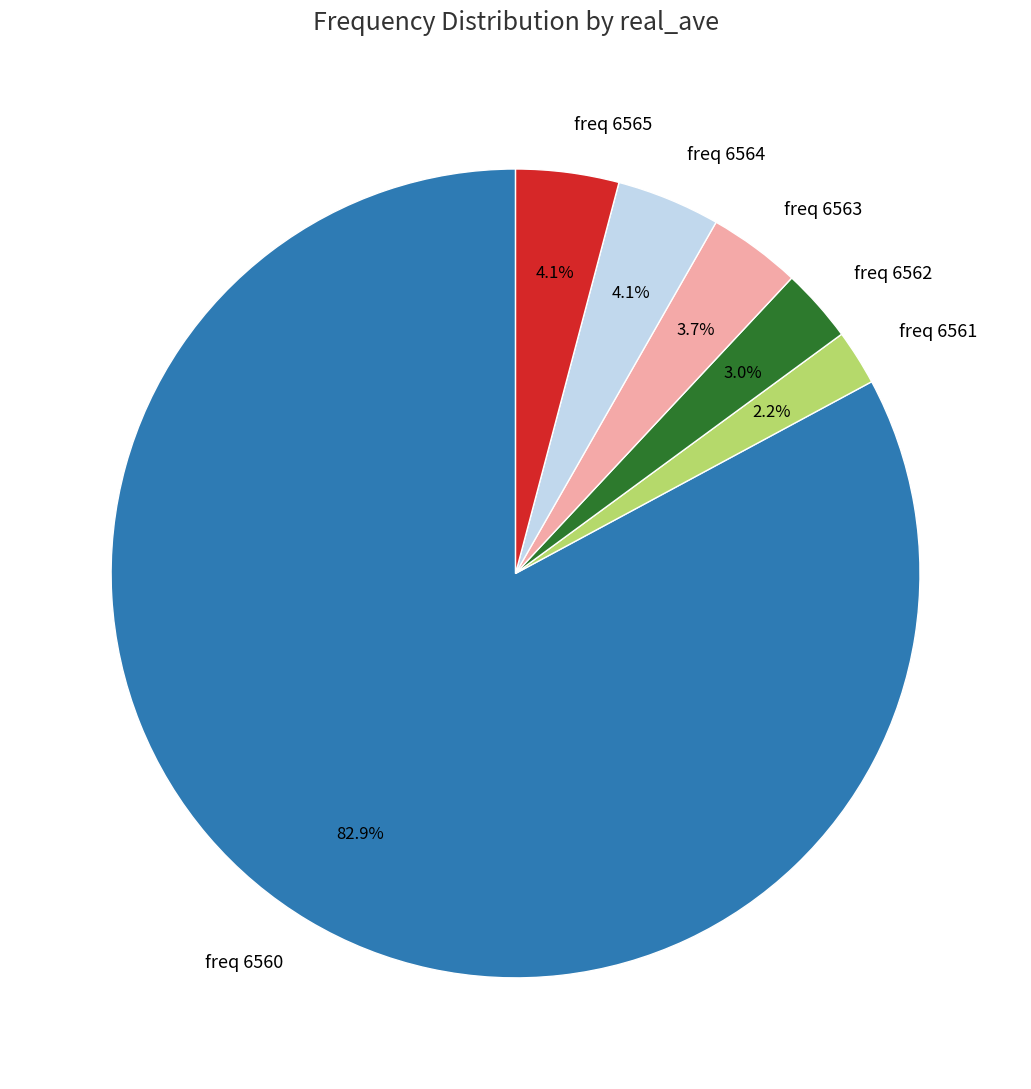

How much of the chart is everything except freq 6560?

17.1%